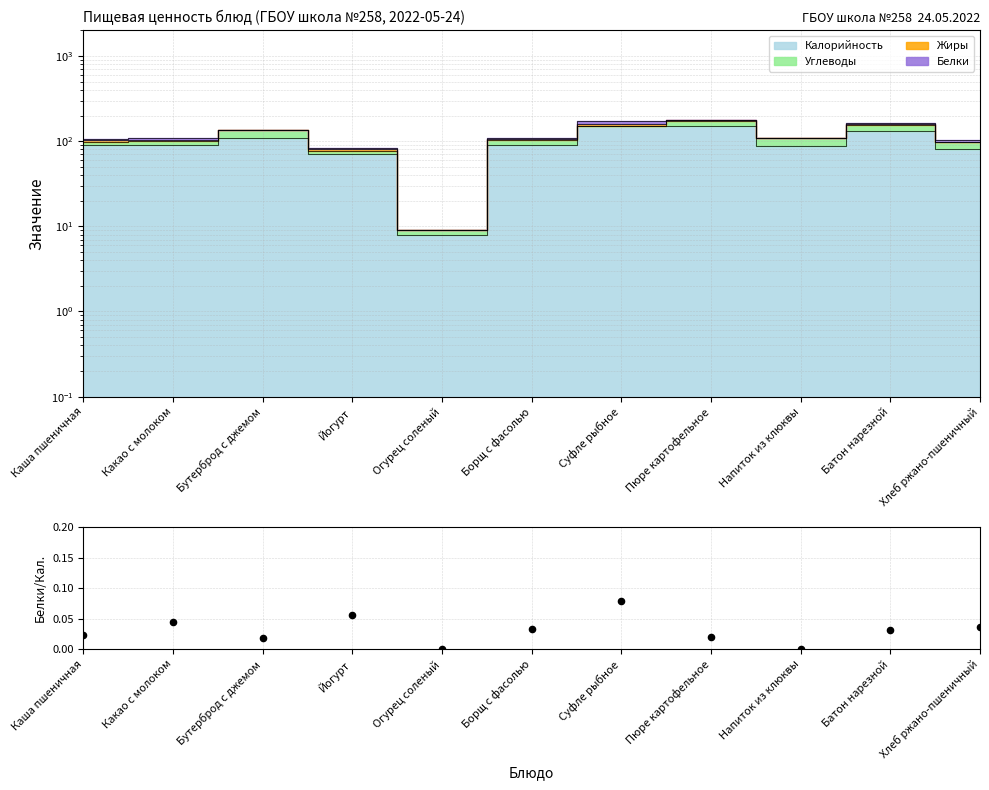

Which has a higher value, Борщ с фасолью or Какао с молоком?

Какао с молоком